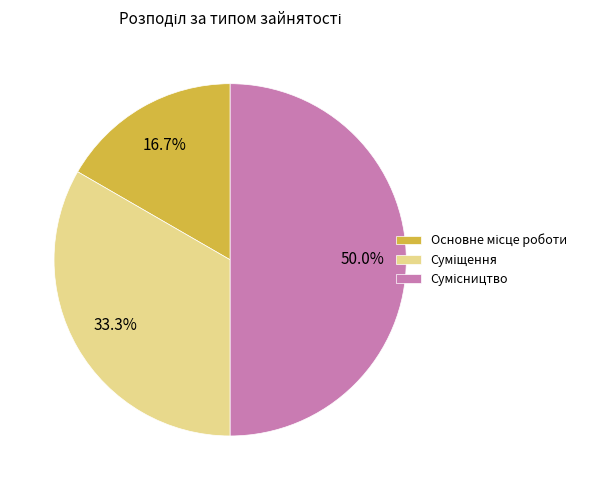

How many segments does this pie chart have?

3